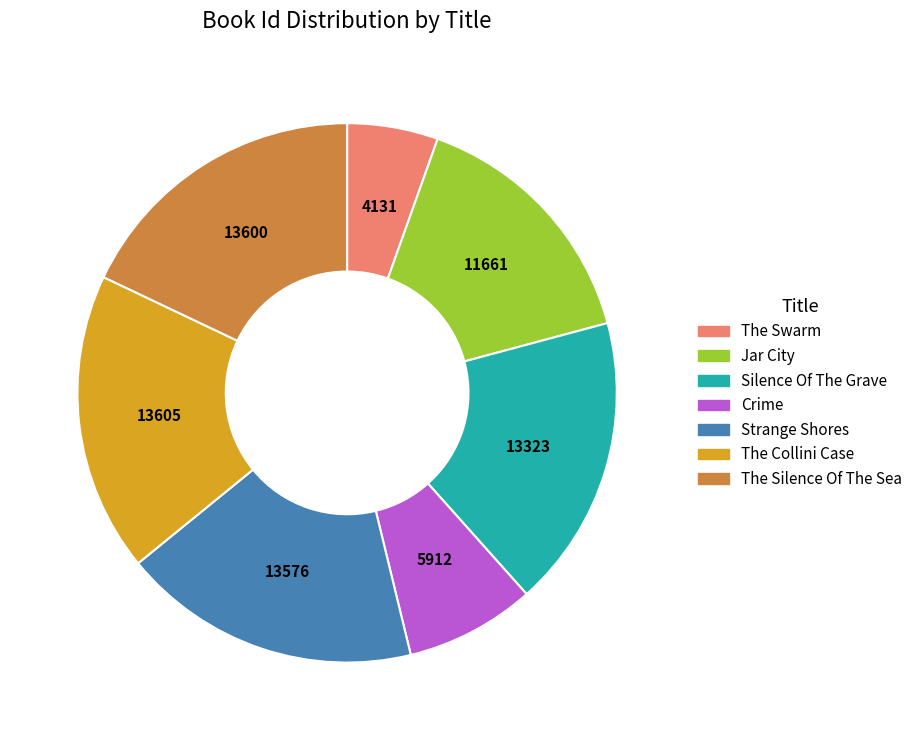

Which category has the smallest portion of the pie?

The Swarm